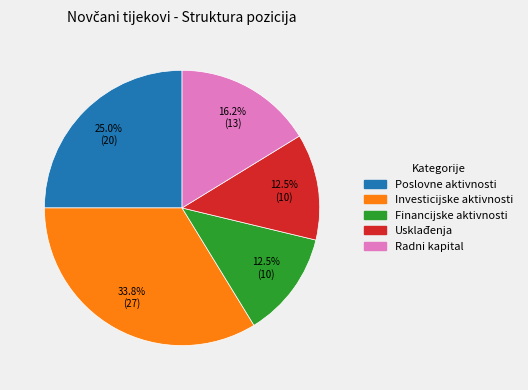

Count the number of slices in the pie.

5